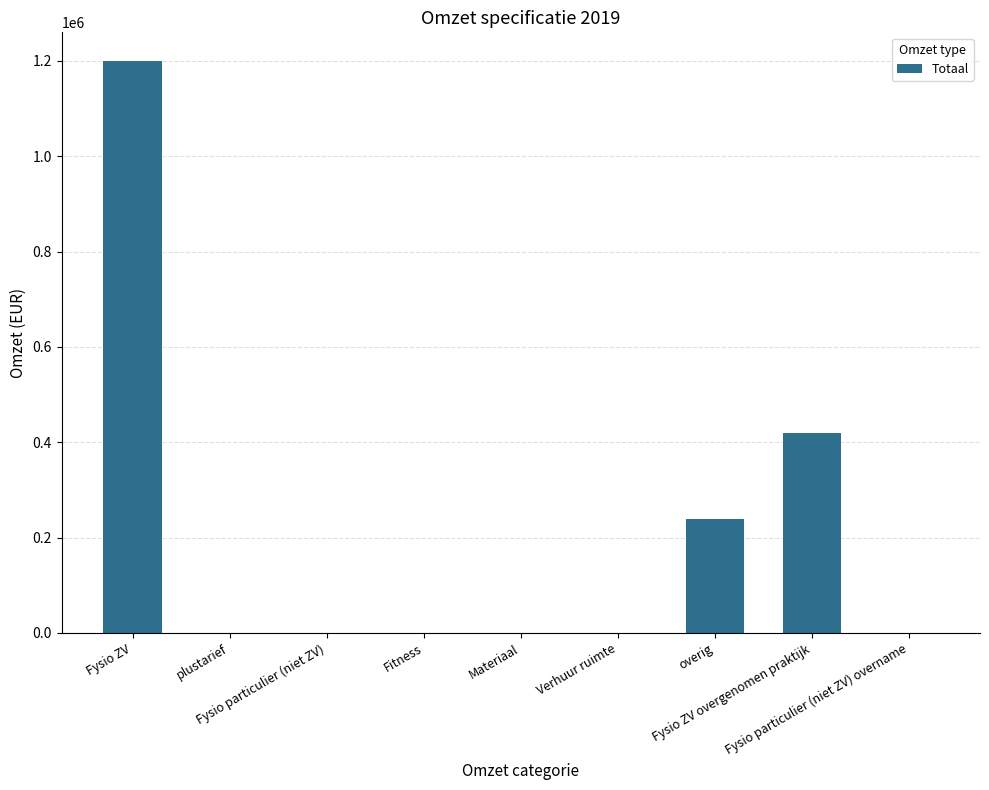

What is the maximum value shown in the chart?

1200000